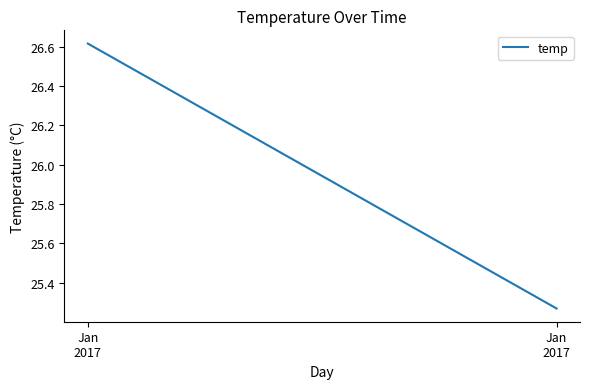

Count the values in the range 25 to 26.

1